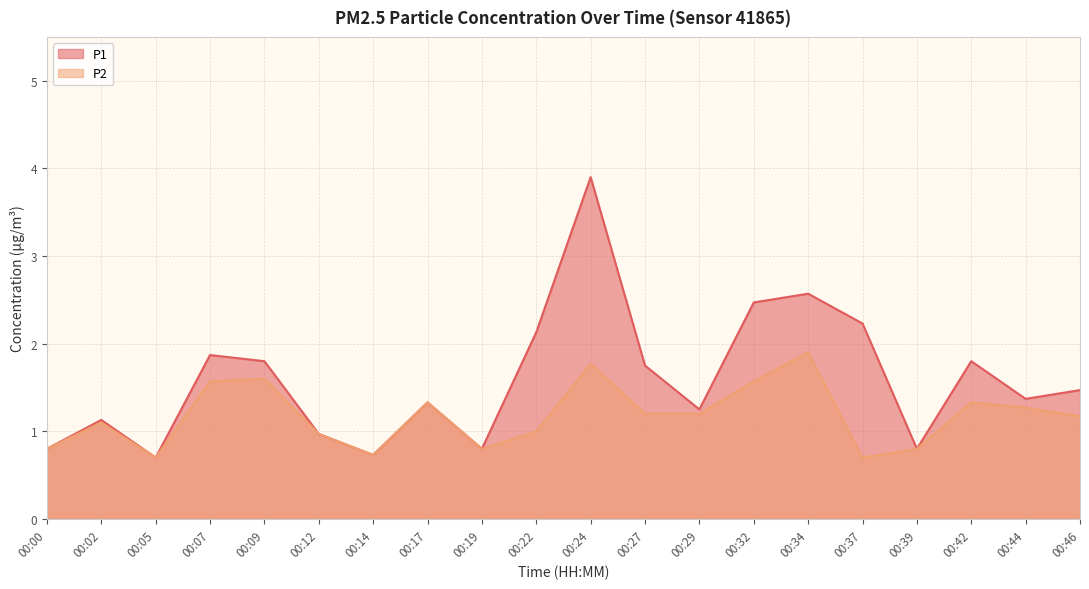

True or false: P2 and P1 intersect in this chart.

False